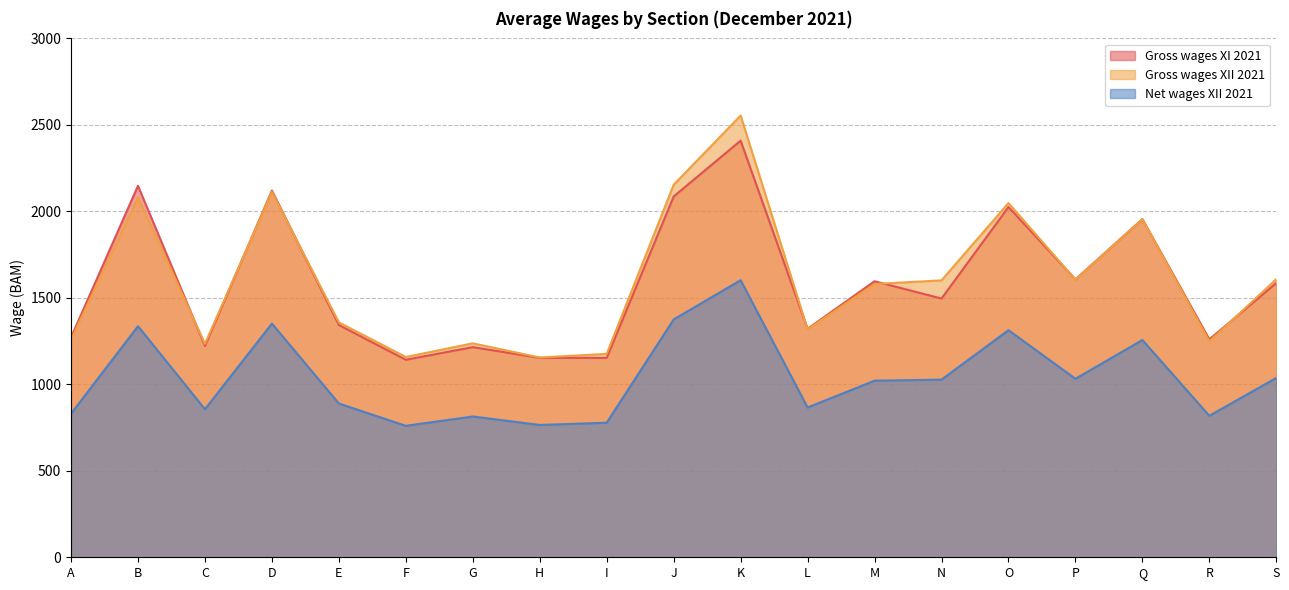

Which has a higher value, H or S?

S